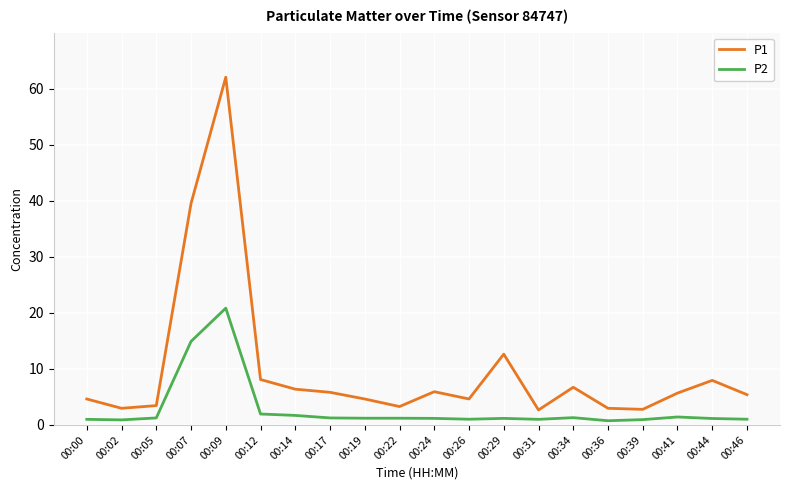

What is the difference between the second highest and second lowest values in the P1 series?

36.7